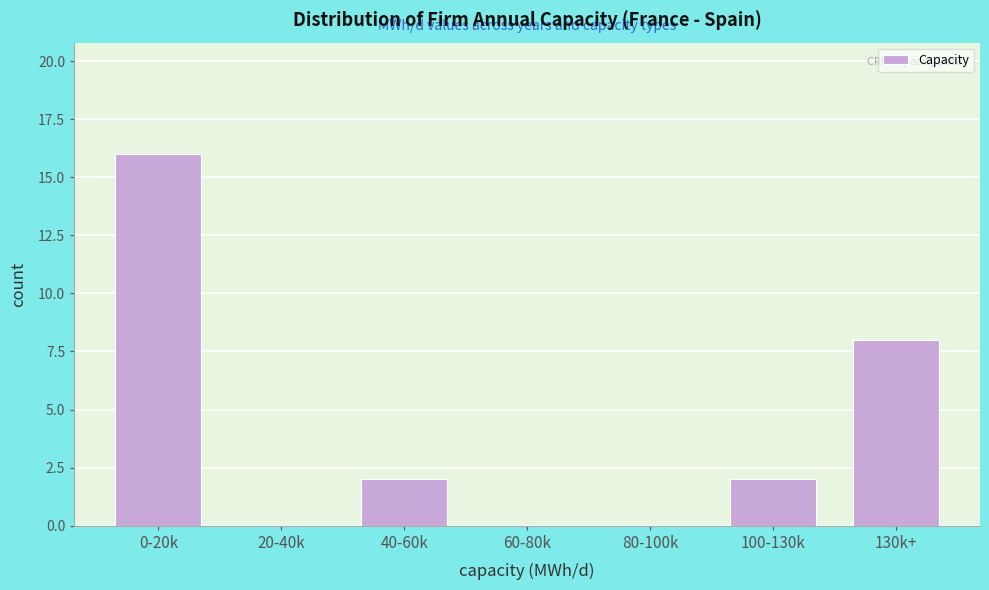

Reading left to right, list all the values displayed in this chart.

0-20k=16	20-40k=0	40-60k=2	60-80k=0	80-100k=0	100-130k=2	130k+=8